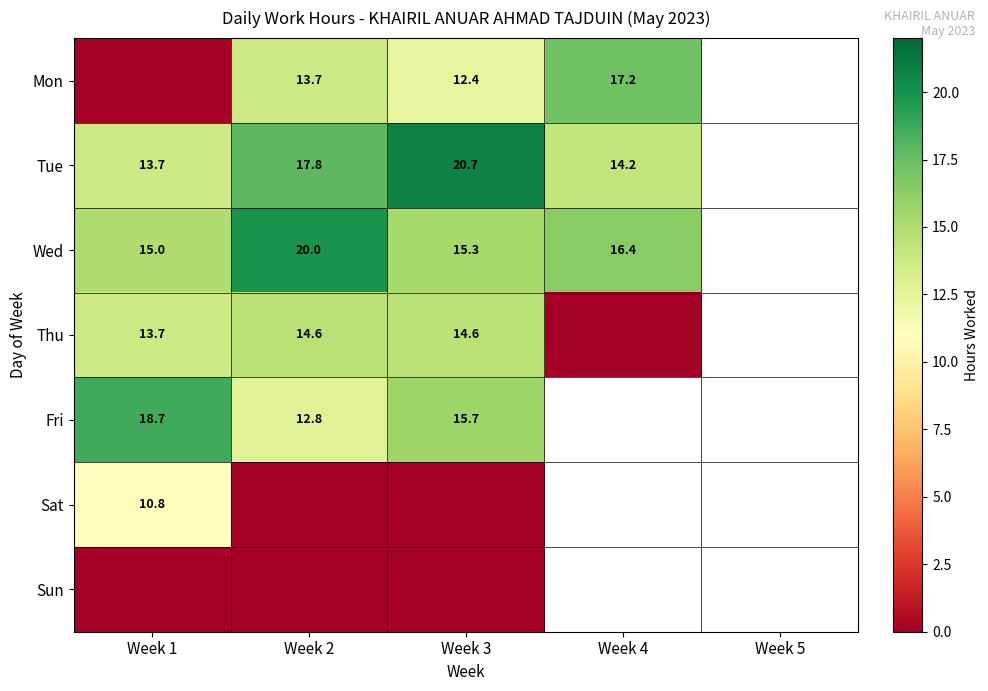

True or false: Mon has a value of 4.8 at Week 4.

False